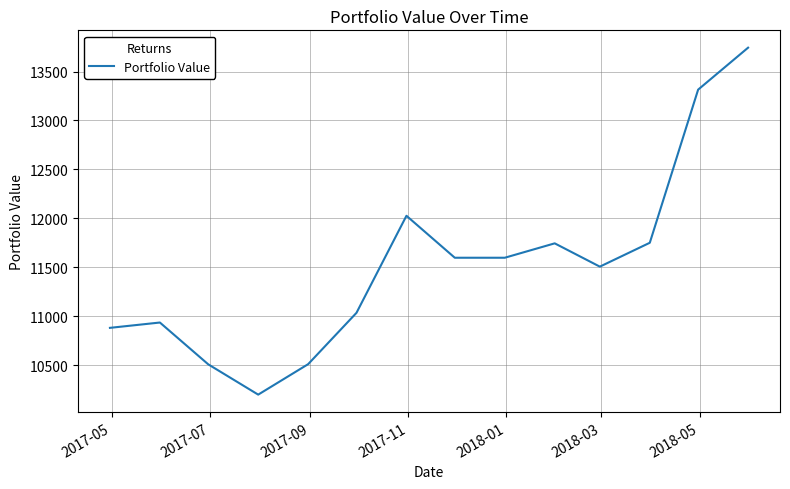

How many lines are shown in the chart?

1